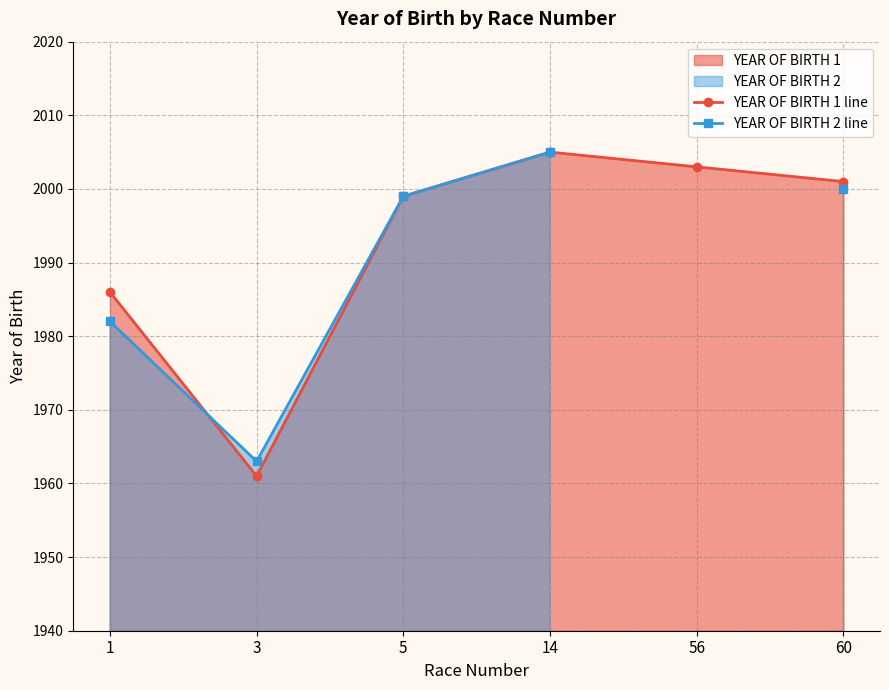

True or false: YEAR OF BIRTH 2 line has more than 0 points higher than both neighbors.

False